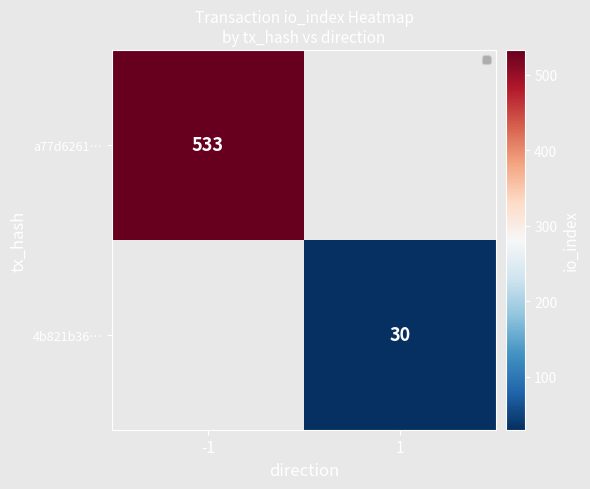

True or false: 4b821b36… has a value of 30 at 1.

True